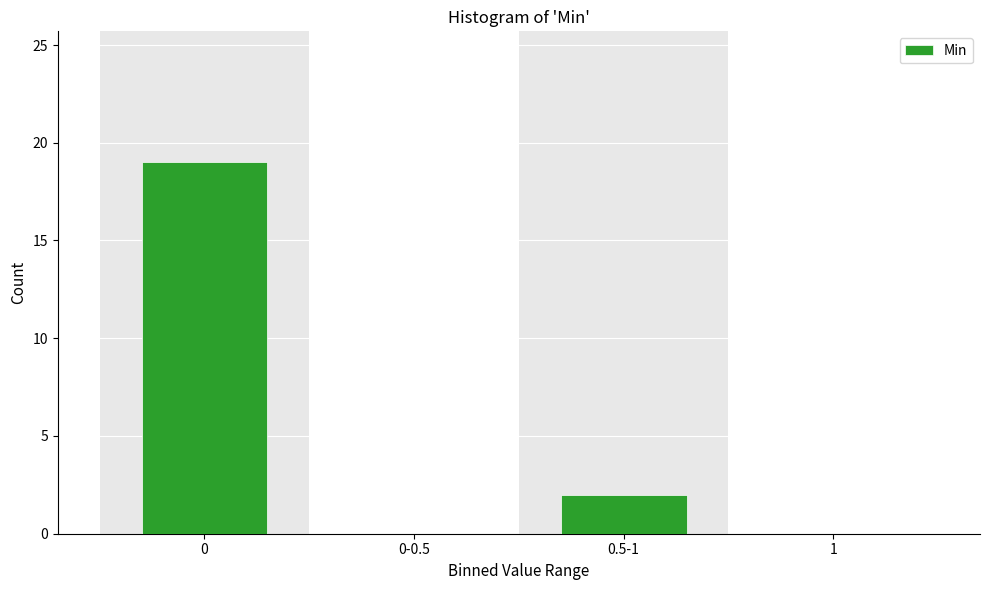

Reading left to right, extract all data points from this chart.

0=19	0-0.5=0	0.5-1=2	1=0